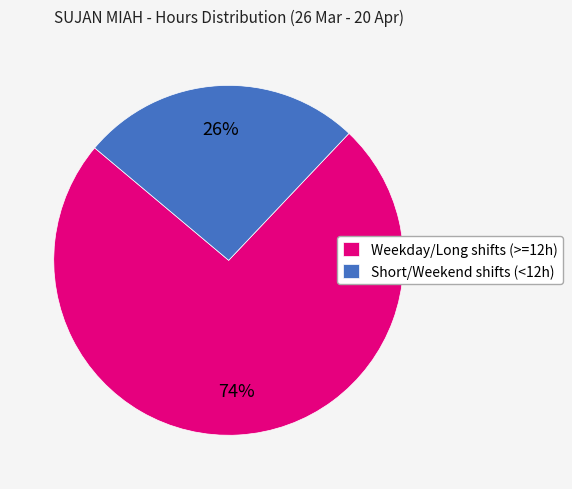

To the nearest percent, what is the difference between the largest and smallest slice percentages?

48%